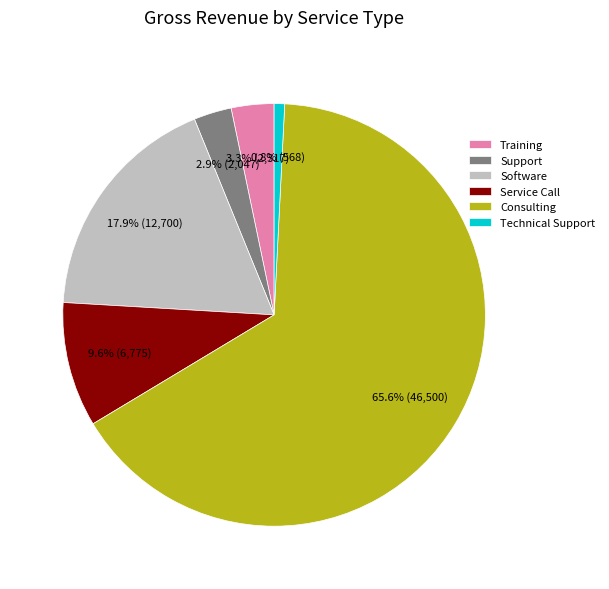

What is the ratio of the value at Software to the value at Support?

6.2